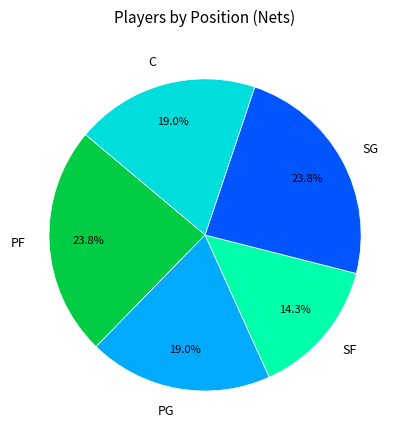

Does PF represent more than half of the total?

No